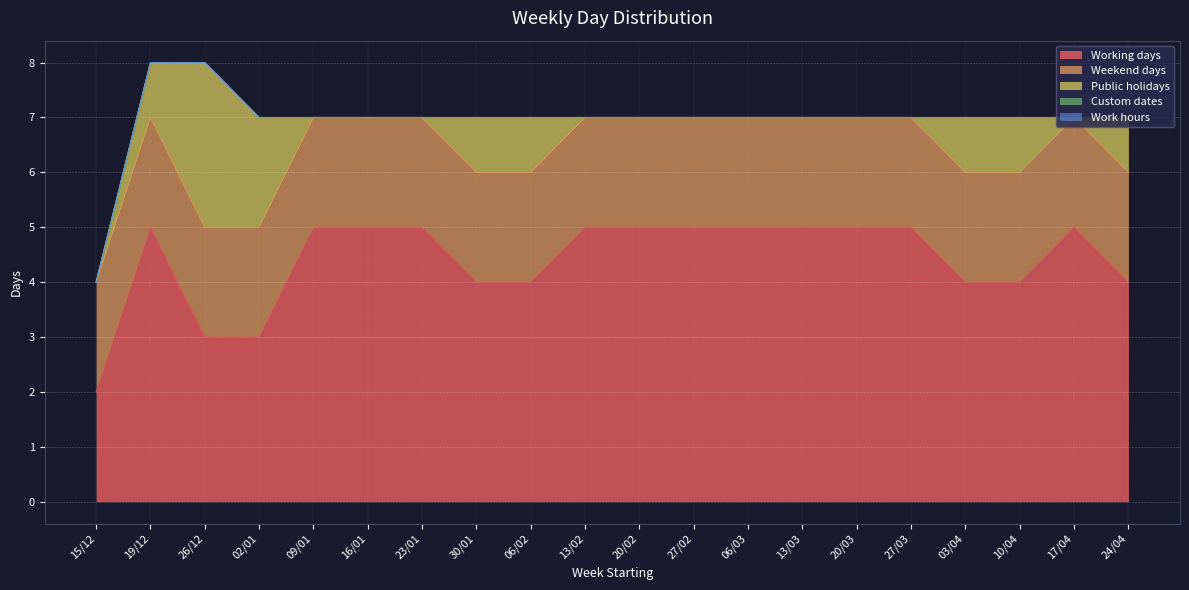

Reading left to right, transcribe all the data shown in this chart.

Working days: 2	5	3	3	5	5	5	4	4	5	5	5	5	5	5	5	4	4	5	4
Weekend days: 2	2	2	2	2	2	2	2	2	2	2	2	2	2	2	2	2	2	2	2
Public holidays: 0	1	3	2	0	0	0	1	1	0	0	0	0	0	0	0	1	1	0	1
Custom dates: 0	0	0	0	0	0	0	0	0	0	0	0	0	0	0	0	0	0	0	0
Work hours: 0	0	0	0	0	0	0	0	0	0	0	0	0	0	0	0	0	0	0	0